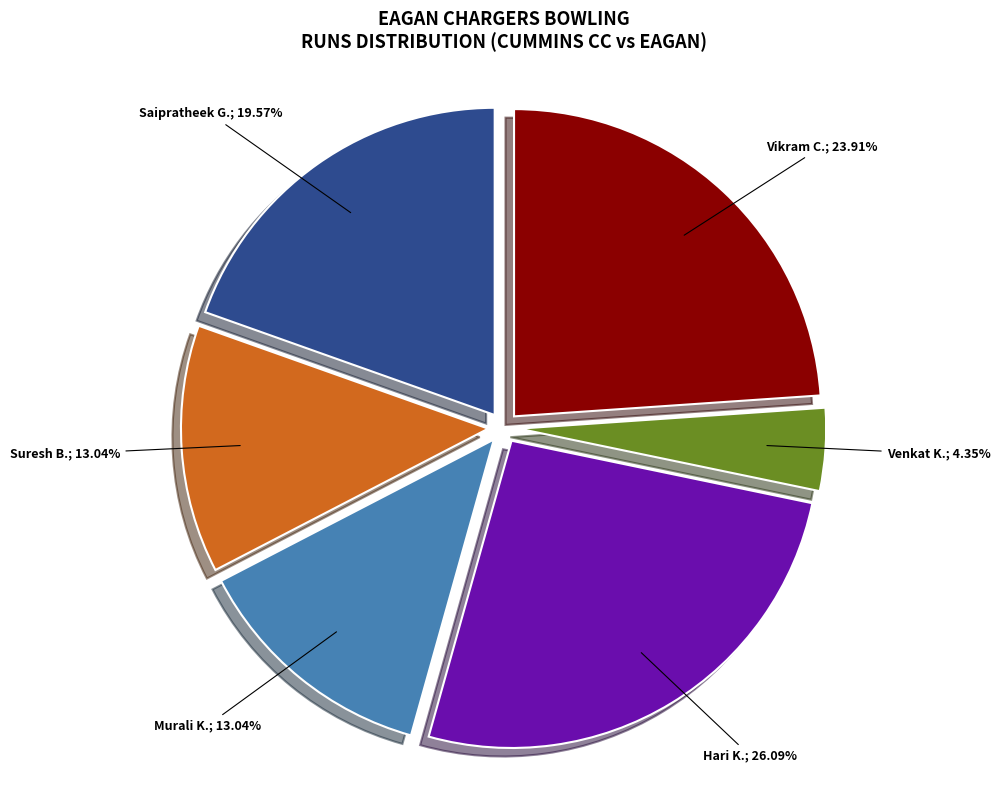

Count the number of slices in the pie.

6